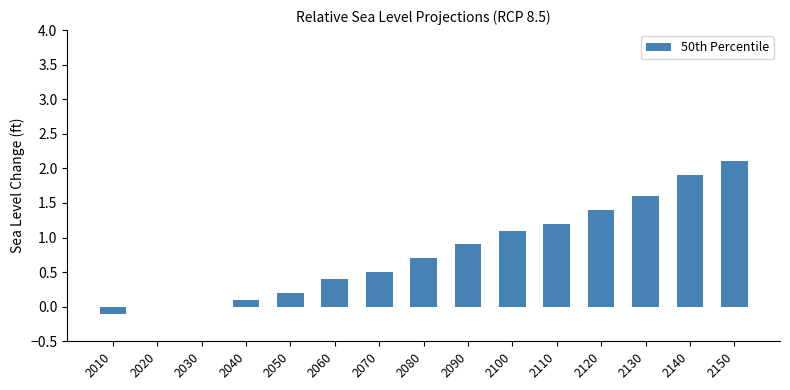

What value does the data have at 2090?

0.9